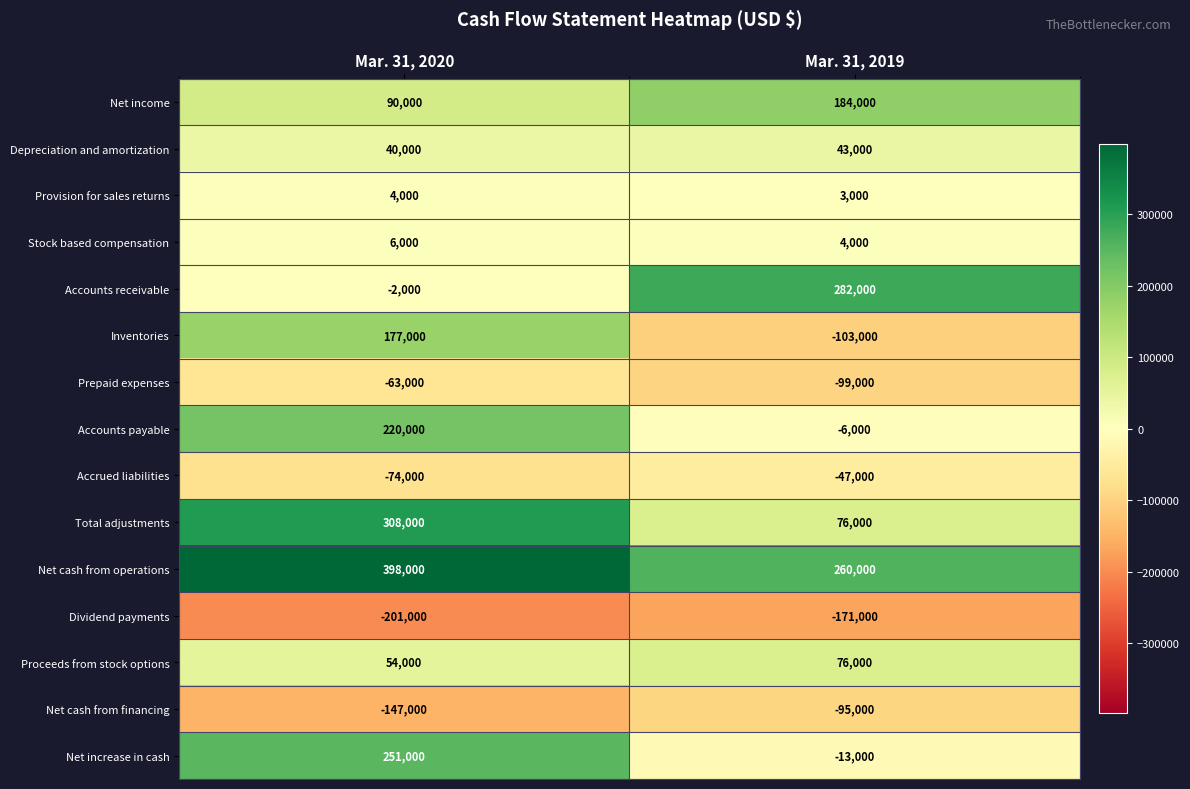

What is the approximate value of Depreciation and amortization at Mar. 31, 2020, to the nearest 10?

40000